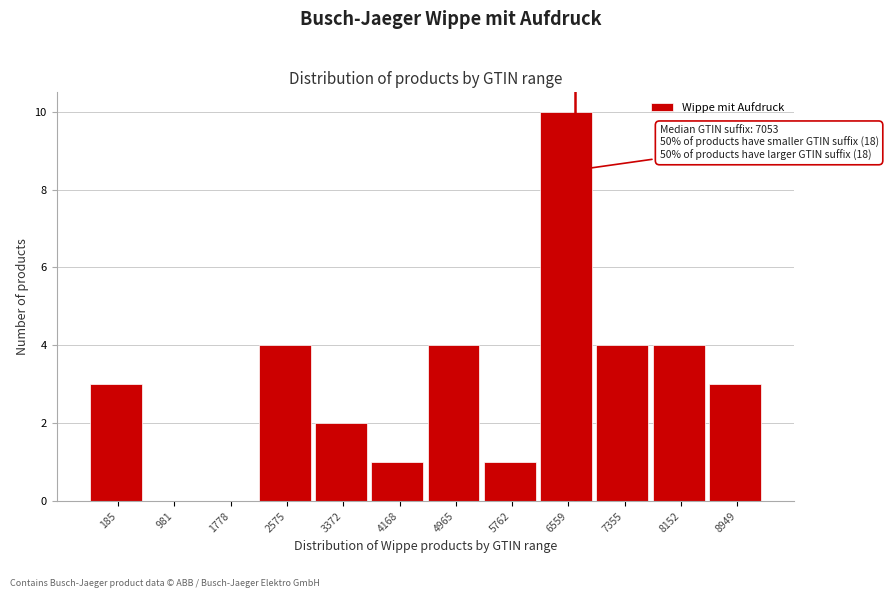

Reading right to left, what are all the values shown in this chart?

8949=3	8152=4	7355=4	6559=10	5762=1	4965=4	4168=1	3372=2	2575=4	1778=0	981=0	185=3